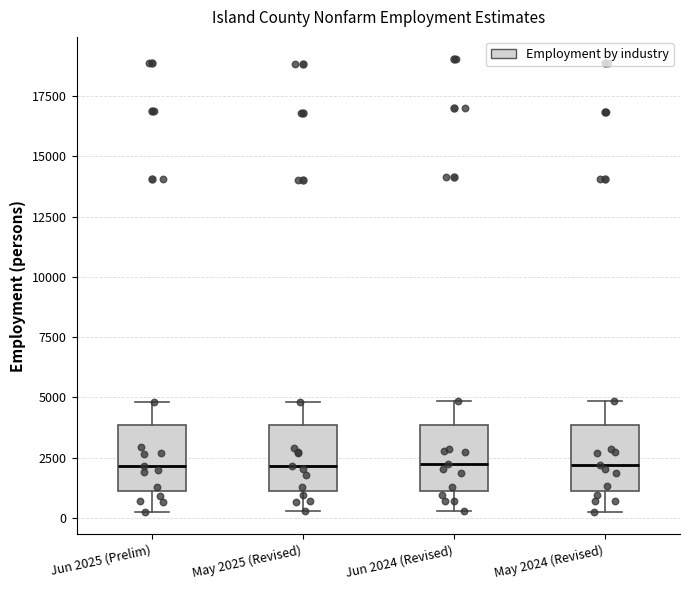

Reading left to right, transcribe this box plot: for each box, give where its median line is, the range the box spans, and where its two whiskers end, as read against the y-axis. The values are not printed on the chart, so give them approximately, as read against the axis.

Jun 2025 (Prelim): median 2000, box 1000 to 4000, whiskers 500 to 5000
May 2025 (Revised): median 2000, box 1000 to 4000, whiskers 500 to 5000
Jun 2024 (Revised): median 2000, box 1000 to 4000, whiskers 500 to 5000
May 2024 (Revised): median 2000, box 1000 to 4000, whiskers 500 to 5000